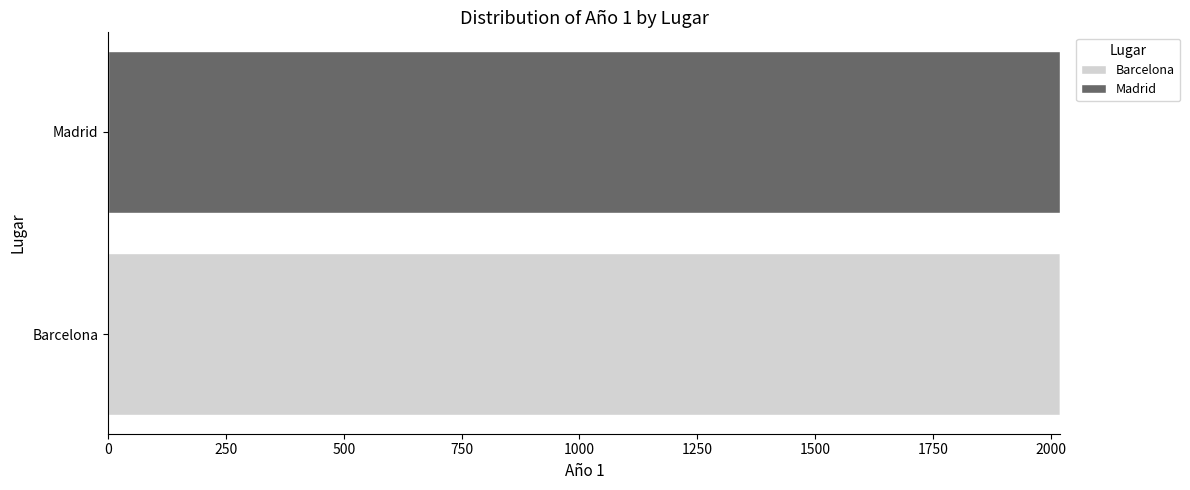

The value of Barcelona at Barcelona is 1270. True or false?

False